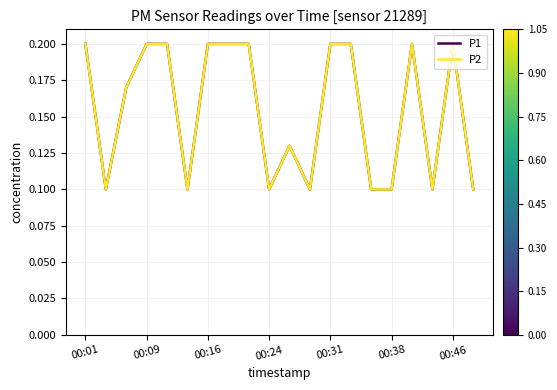

At which category is the sum across all series the highest?

00:01